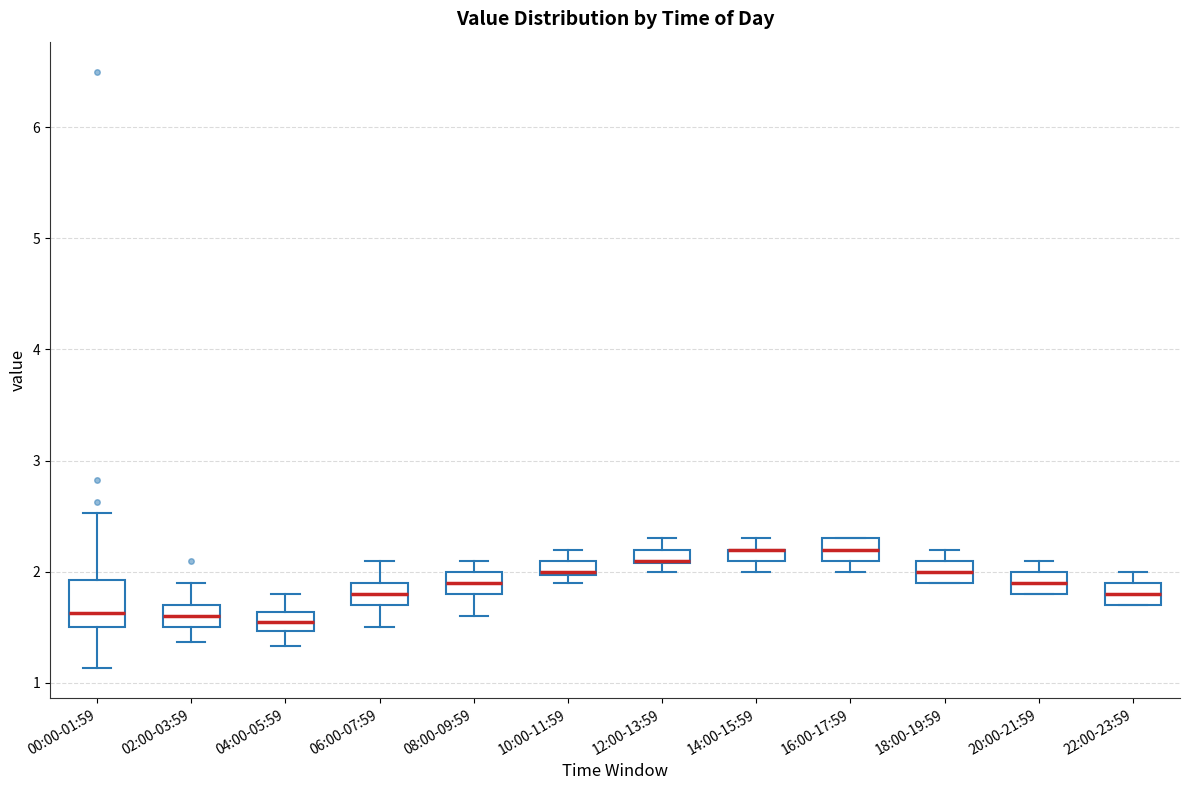

Comparing the boxes themselves (not the whiskers), which one is the tallest?

00:00-01:59